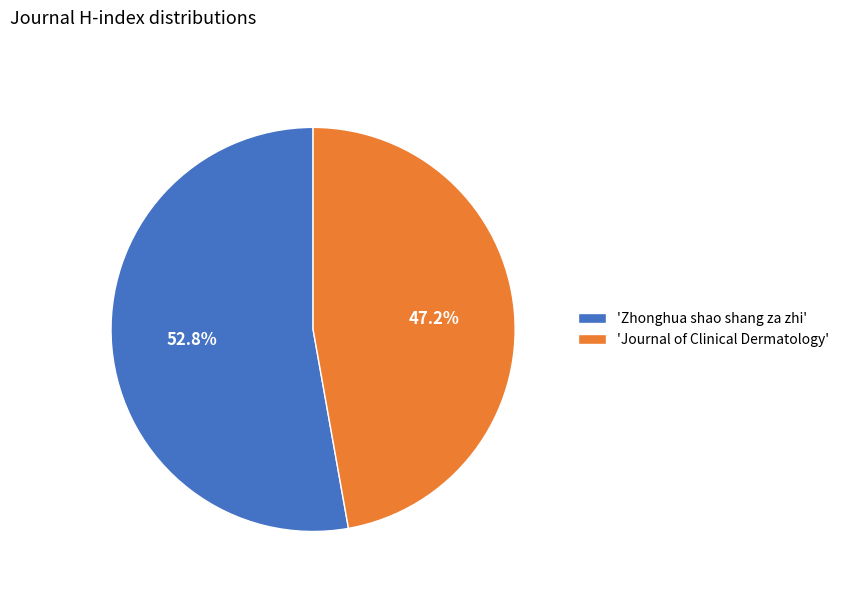

Which slice represents more than half of the pie?

'Zhonghua shao shang za zhi'